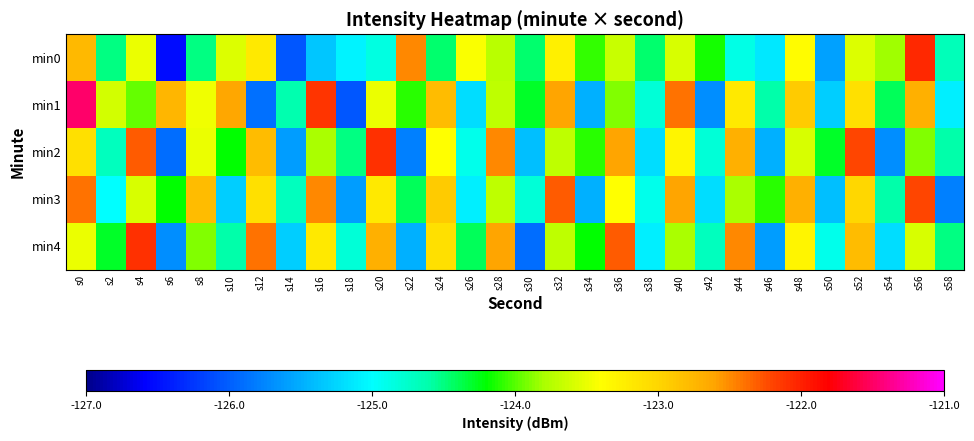

List the series in order of their peak value, highest first.

min1, min0, min2, min4, min3